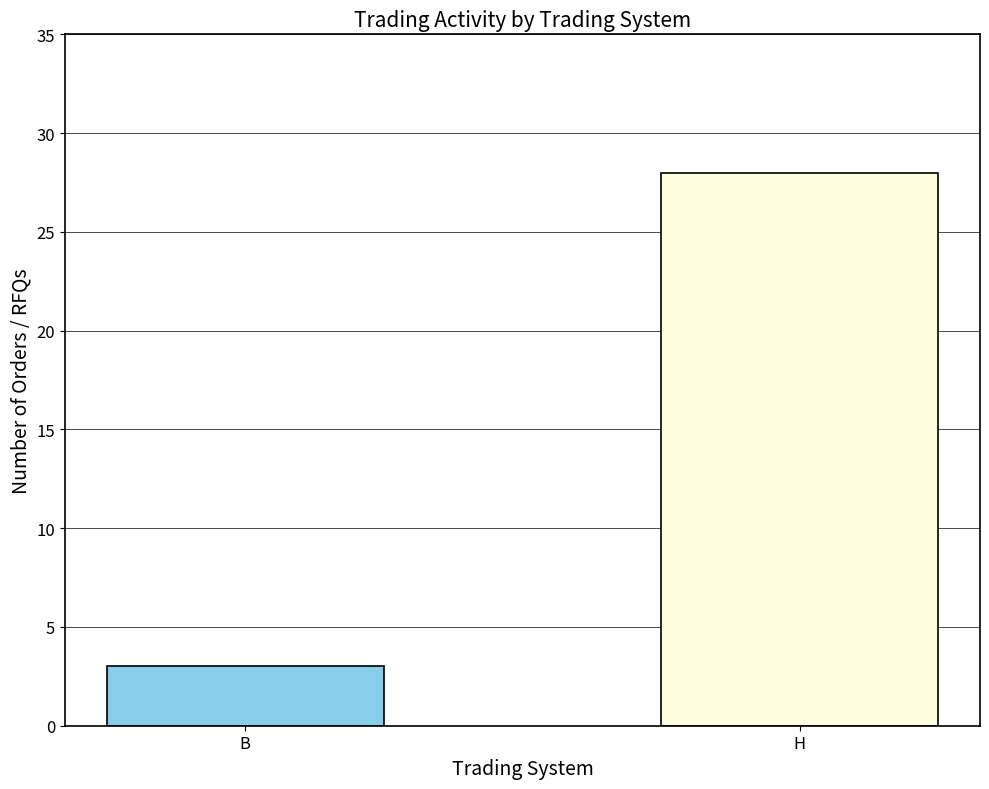

What is the approximate value at H, to the nearest 5?

30